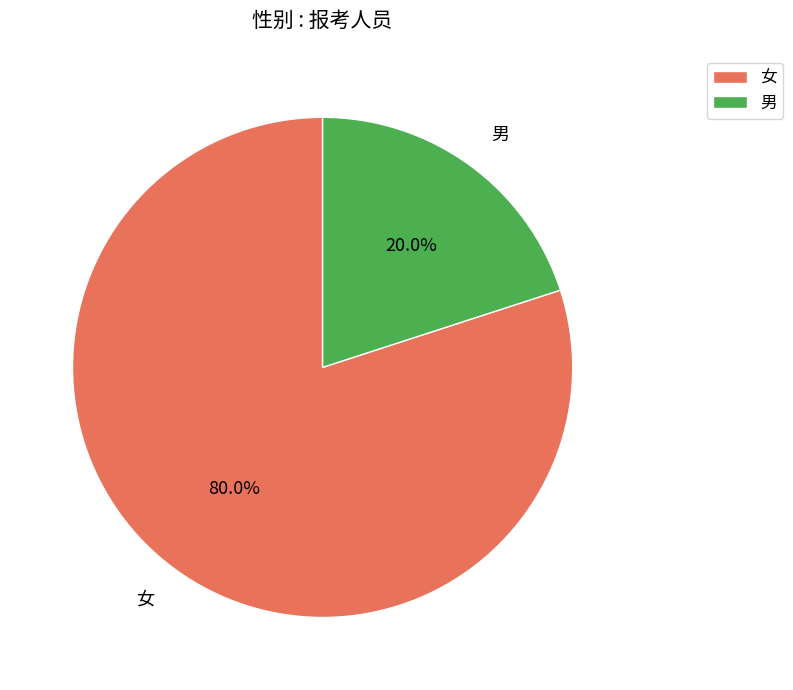

How many segments does this pie chart have?

2